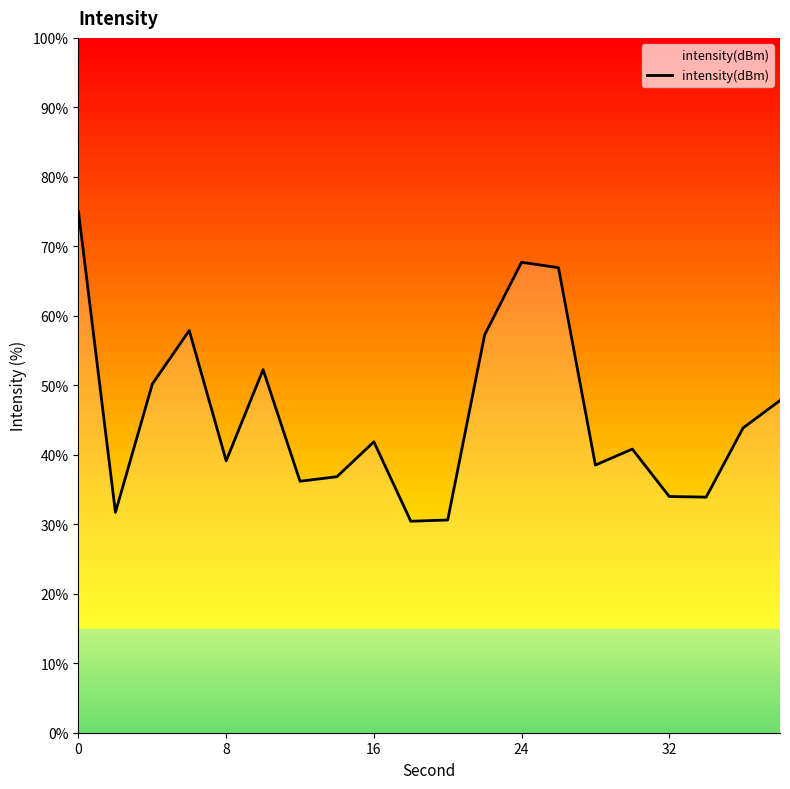

What is the difference between the maximum and minimum values?

44.5